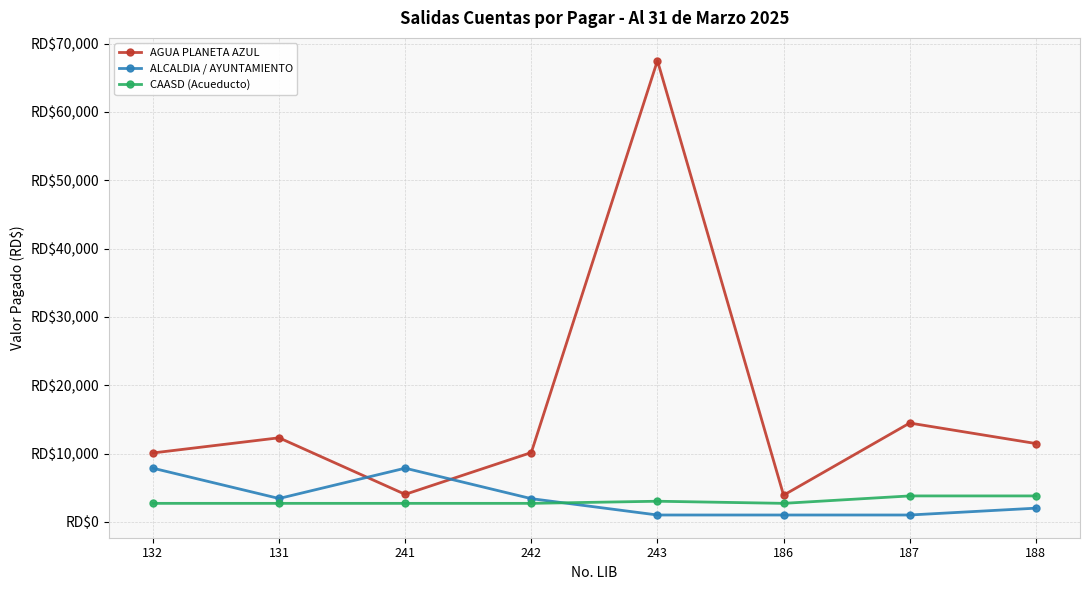

Between 131 and 241, which series saw the biggest shift?

AGUA PLANETA AZUL